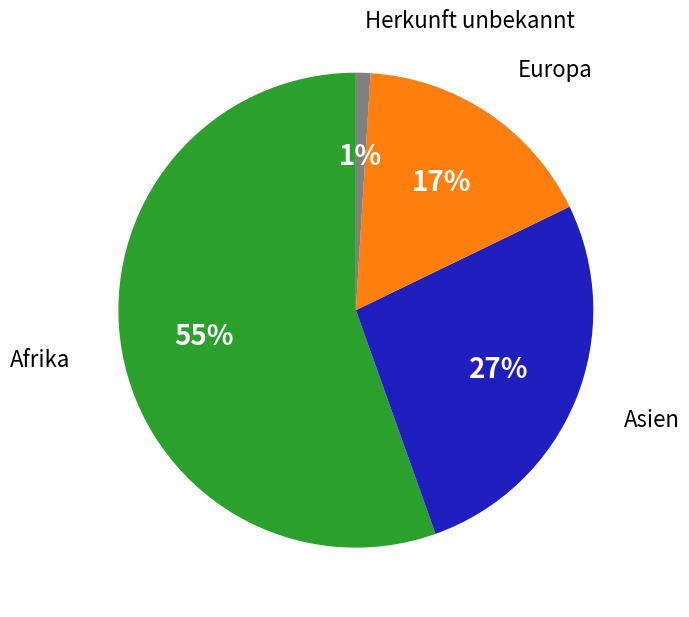

To the nearest percent, what percentage of the pie is Herkunft unbekannt?

1%